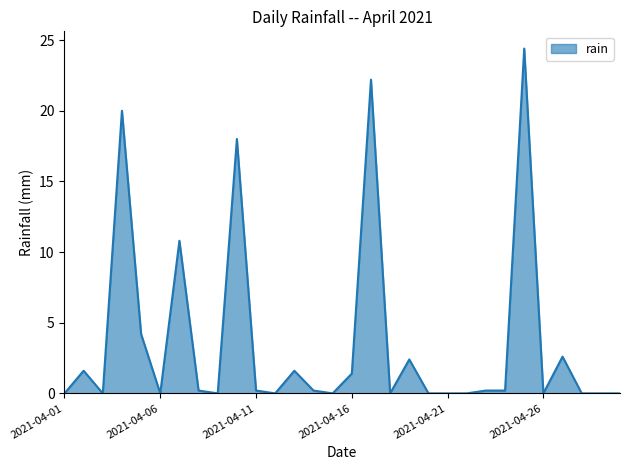

Count the number of data series in this chart.

1